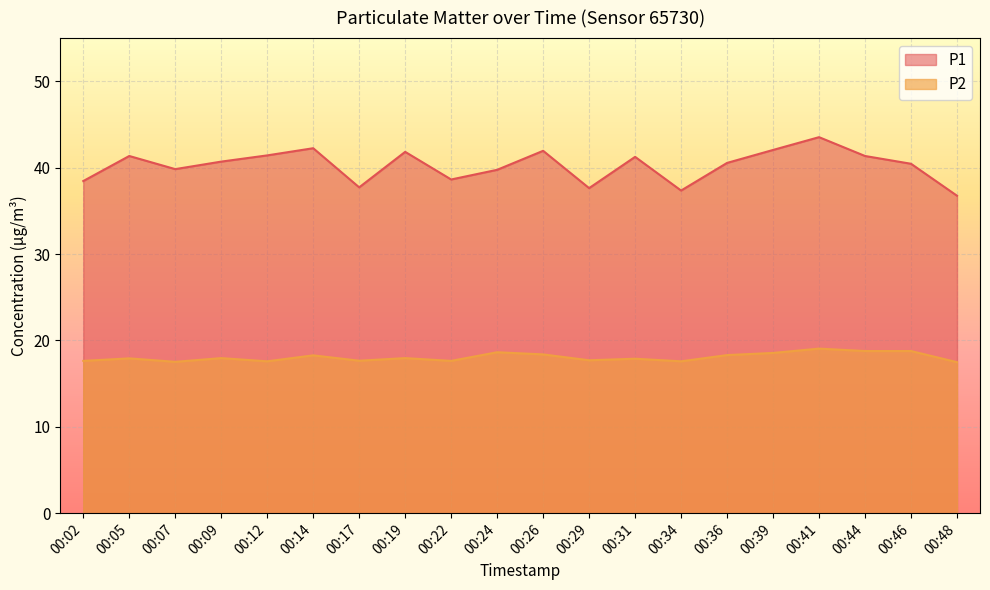

True or false: P2 and P1 intersect in this chart.

False